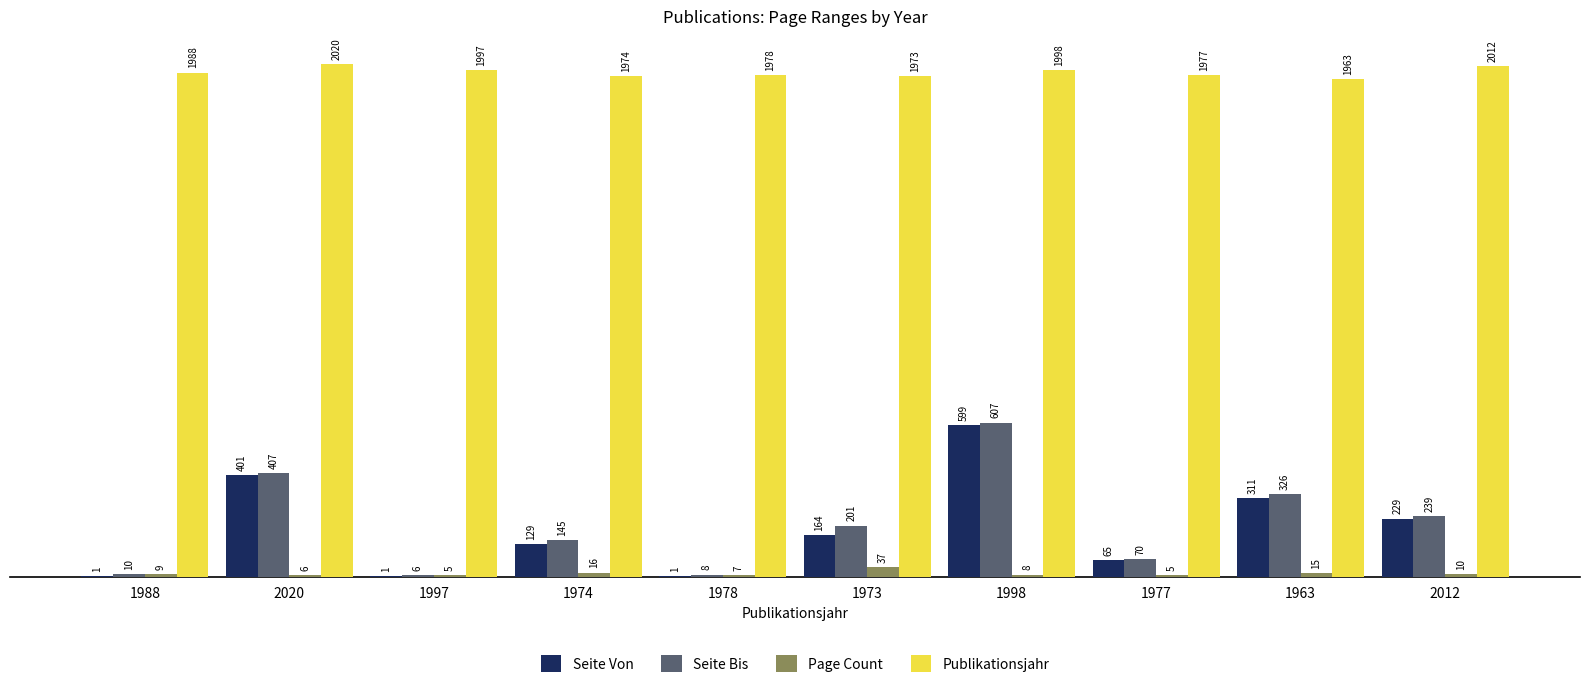

Read the Publikationsjahr value at 1997, to the nearest 10.

2000